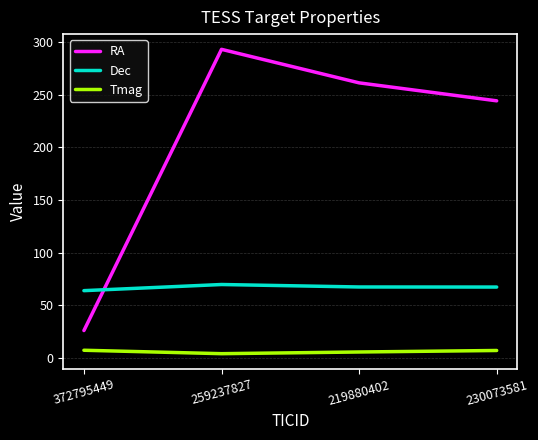

Between 372795449 and 219880402, which series saw the biggest shift?

RA